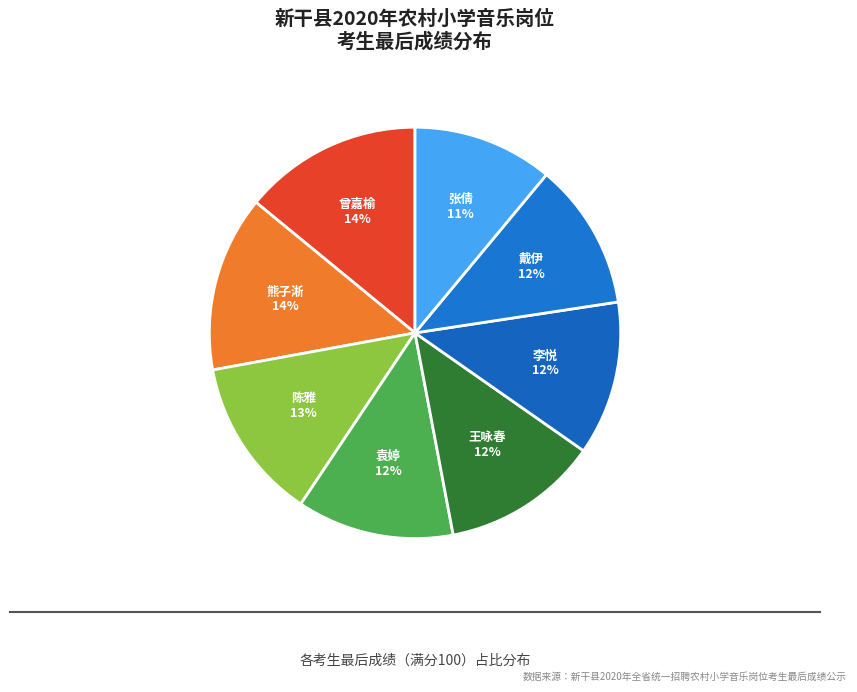

Which has a higher value, 袁婷 or 曾嘉榆?

曾嘉榆